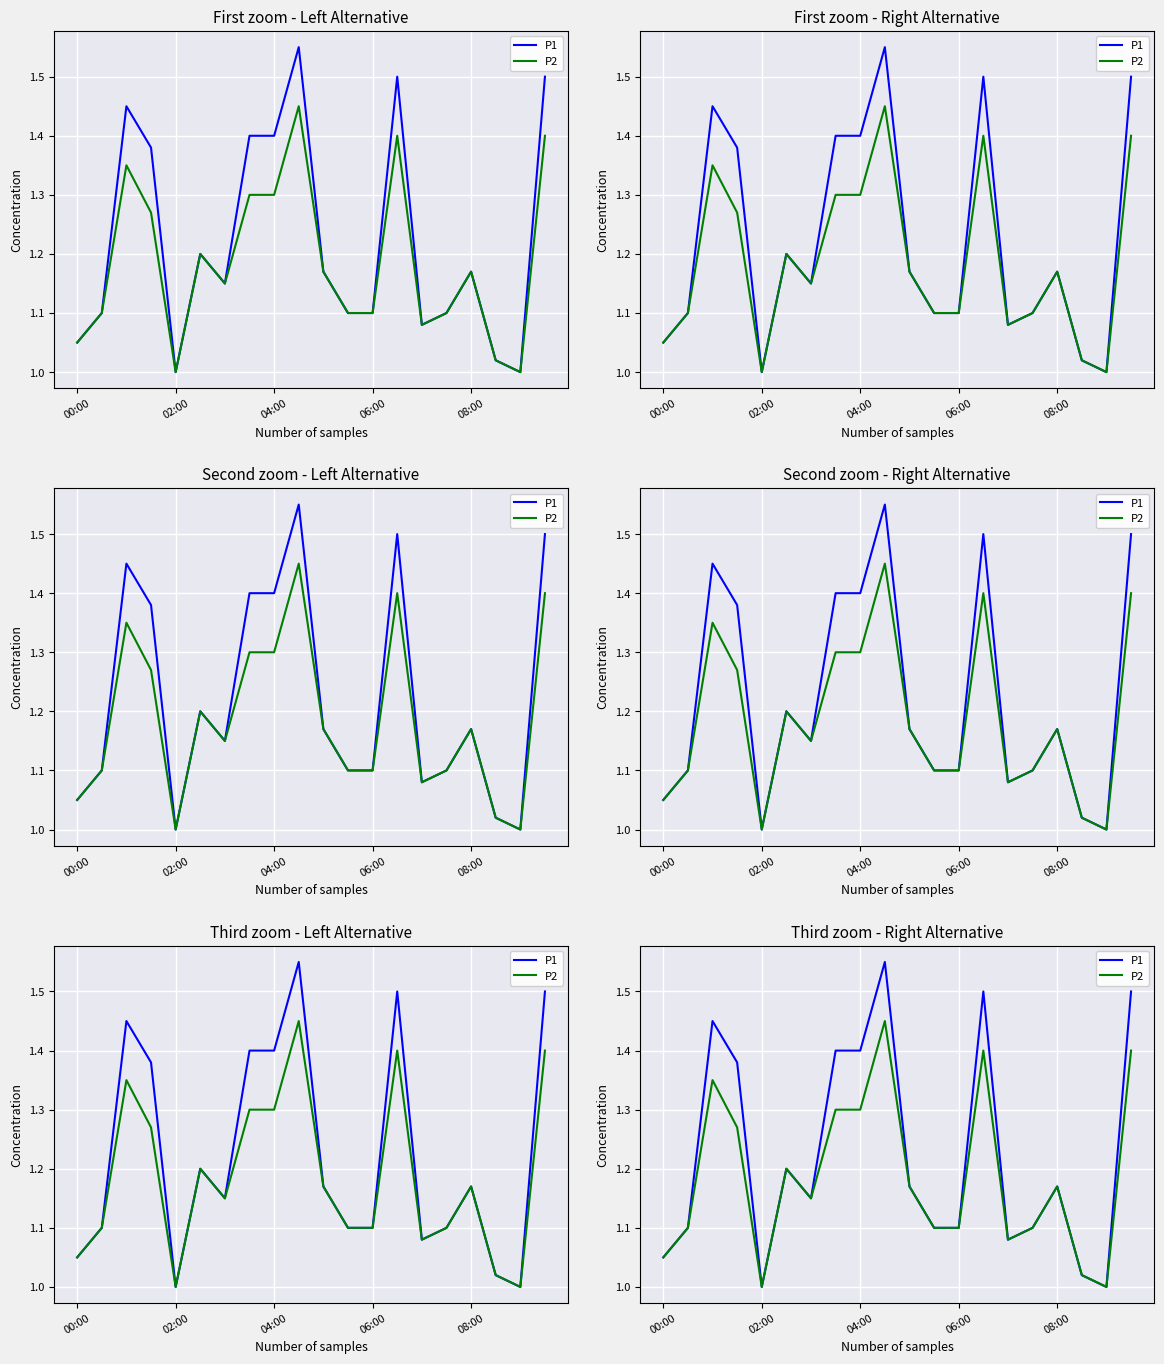

Reading right to left, what are all the values shown in this chart?

P1: 1.5	1.0	1.0	1.2	1.1	1.1	1.5	1.1	1.1	1.2	1.6	1.4	1.4	1.1	1.2	1.0	1.4	1.4	1.1	1.1
P2: 1.4	1.0	1.0	1.2	1.1	1.1	1.4	1.1	1.1	1.2	1.4	1.3	1.3	1.1	1.2	1.0	1.3	1.4	1.1	1.1